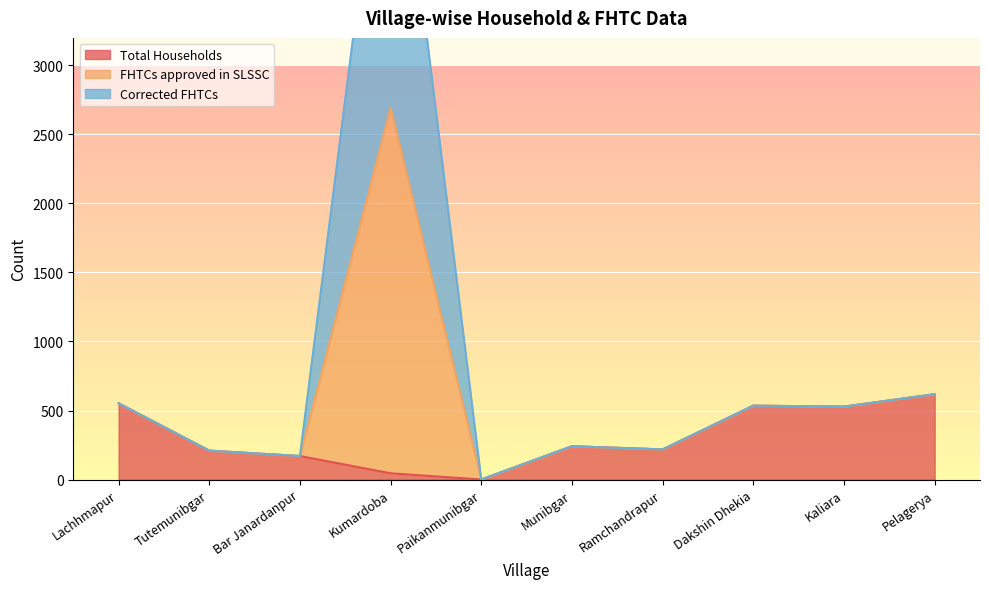

What is the difference between the second highest and second lowest values in the FHTCs approved in SLSSC series?

448